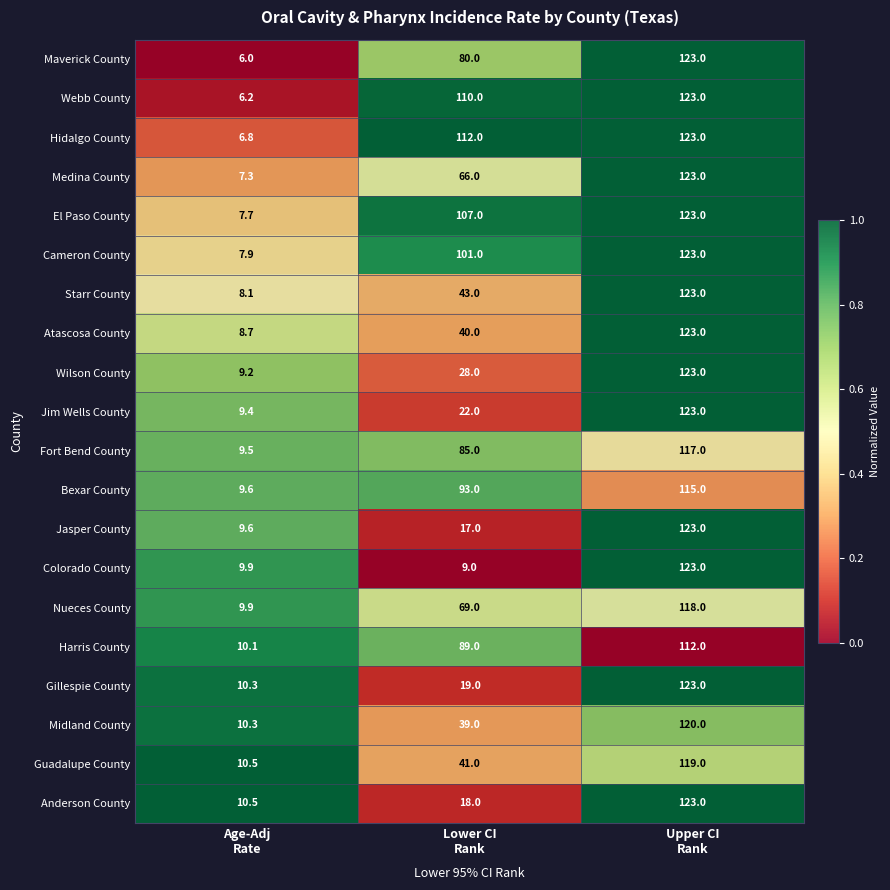

Count the number of categories in the chart.

3